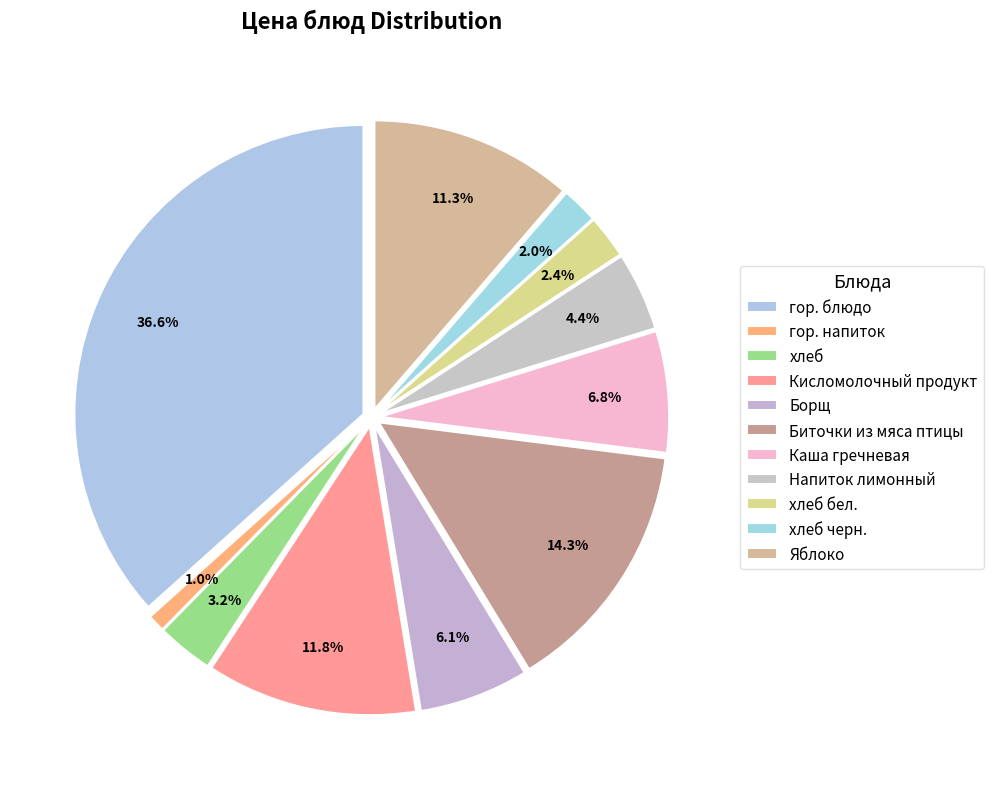

What is the ratio of the value at хлеб бел. to the value at гор. блюдо?

0.1